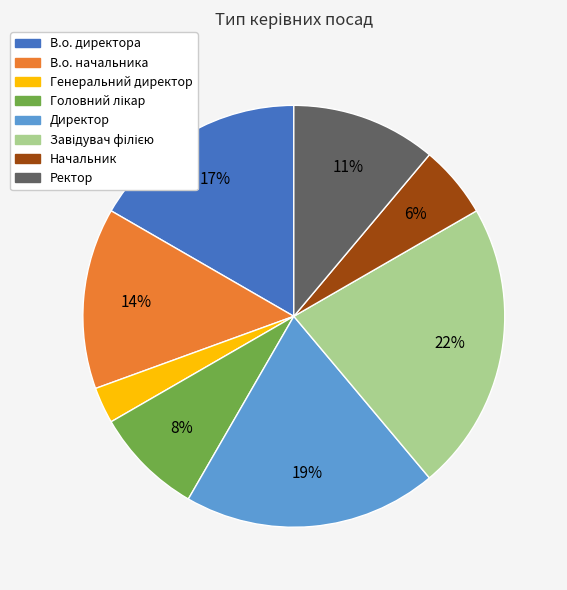

What is the smallest slice in the pie chart?

Генеральний директор